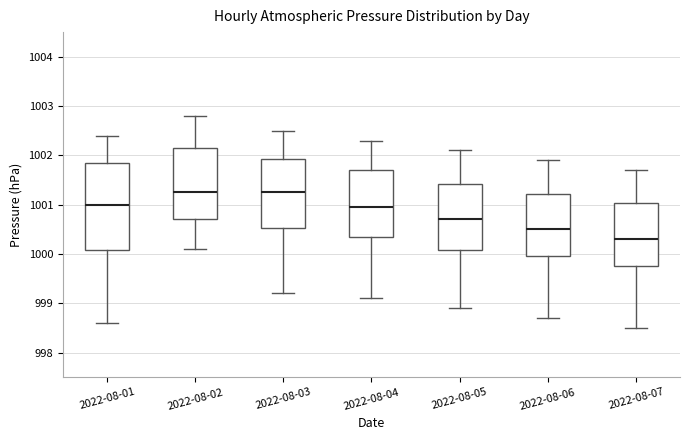

Reading left to right, read every box against the y-axis: the position of its median line, the range the box covers, and the ends of its whiskers. The values are not printed on the chart, so give them approximately, as read against the axis.

2022-08-01: median 1001.0, box 1000.1 to 1001.9, whiskers 998.6 to 1002.4
2022-08-02: median 1001.3, box 1000.7 to 1002.2, whiskers 1000.1 to 1002.8
2022-08-03: median 1001.3, box 1000.5 to 1001.9, whiskers 999.2 to 1002.5
2022-08-04: median 1001.0, box 1000.4 to 1001.7, whiskers 999.1 to 1002.3
2022-08-05: median 1000.7, box 1000.1 to 1001.4, whiskers 998.9 to 1002.1
2022-08-06: median 1000.5, box 1000.0 to 1001.2, whiskers 998.7 to 1001.9
2022-08-07: median 1000.3, box 999.8 to 1001.0, whiskers 998.5 to 1001.7